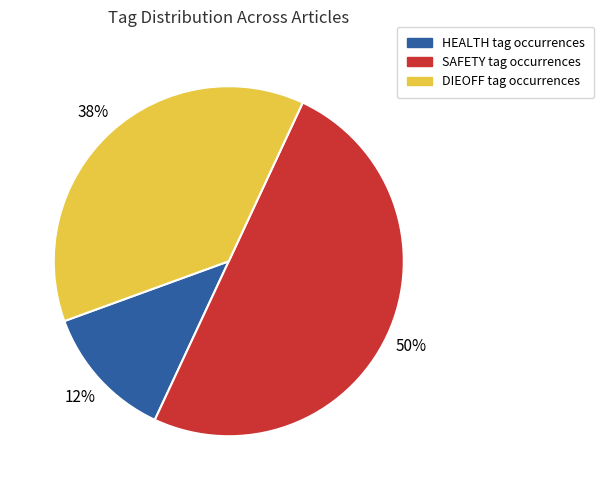

To the nearest percent, what is the average slice percentage?

33%